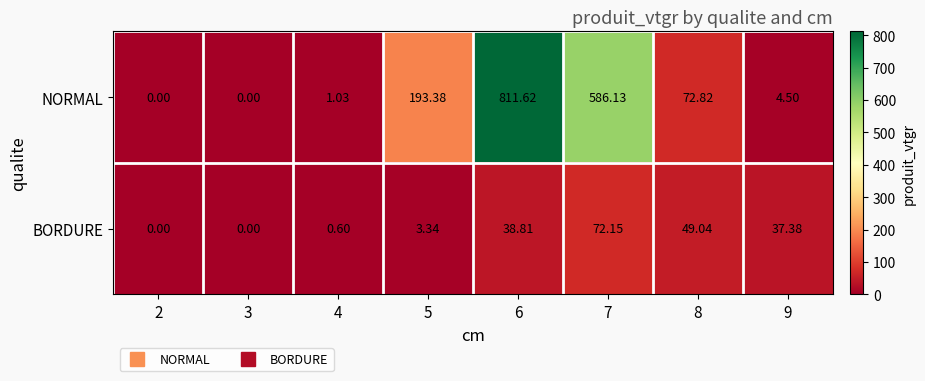

Rank the series at 7 from lowest to highest value.

BORDURE, NORMAL